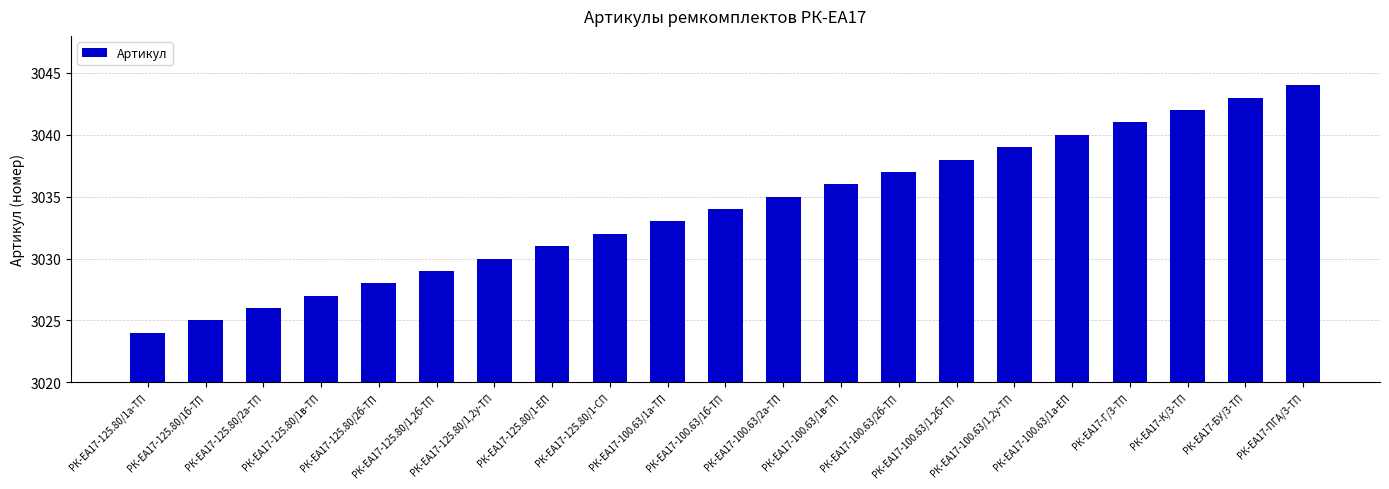

What is the difference between the values at РК-ЕА17-К/3-ТП and РК-ЕА17-Г/3-ТП?

1